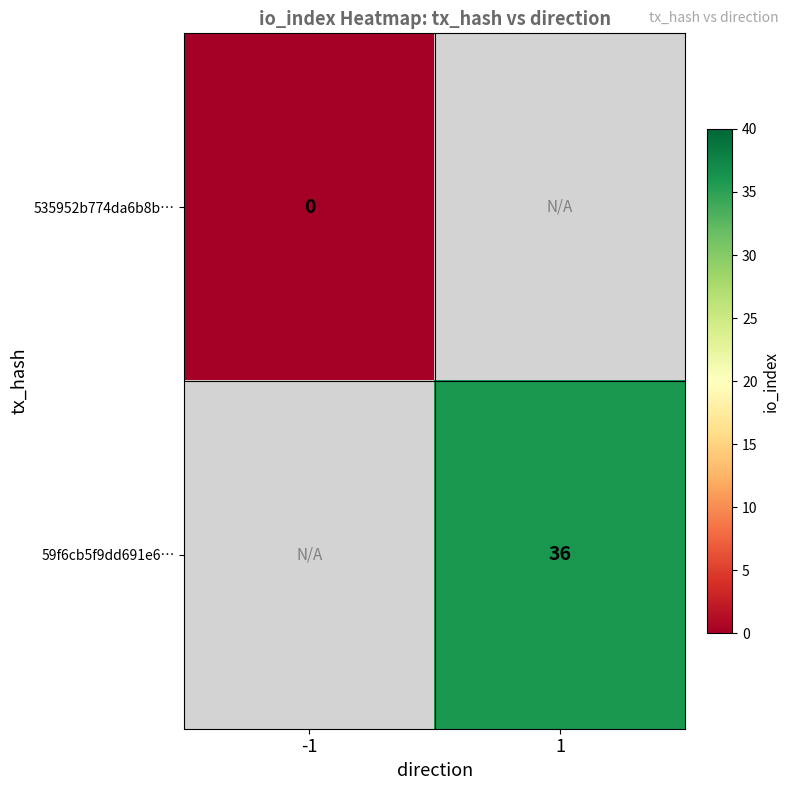

The value of 59f6cb5f9dd691e6… at 1 is 58. True or false?

False